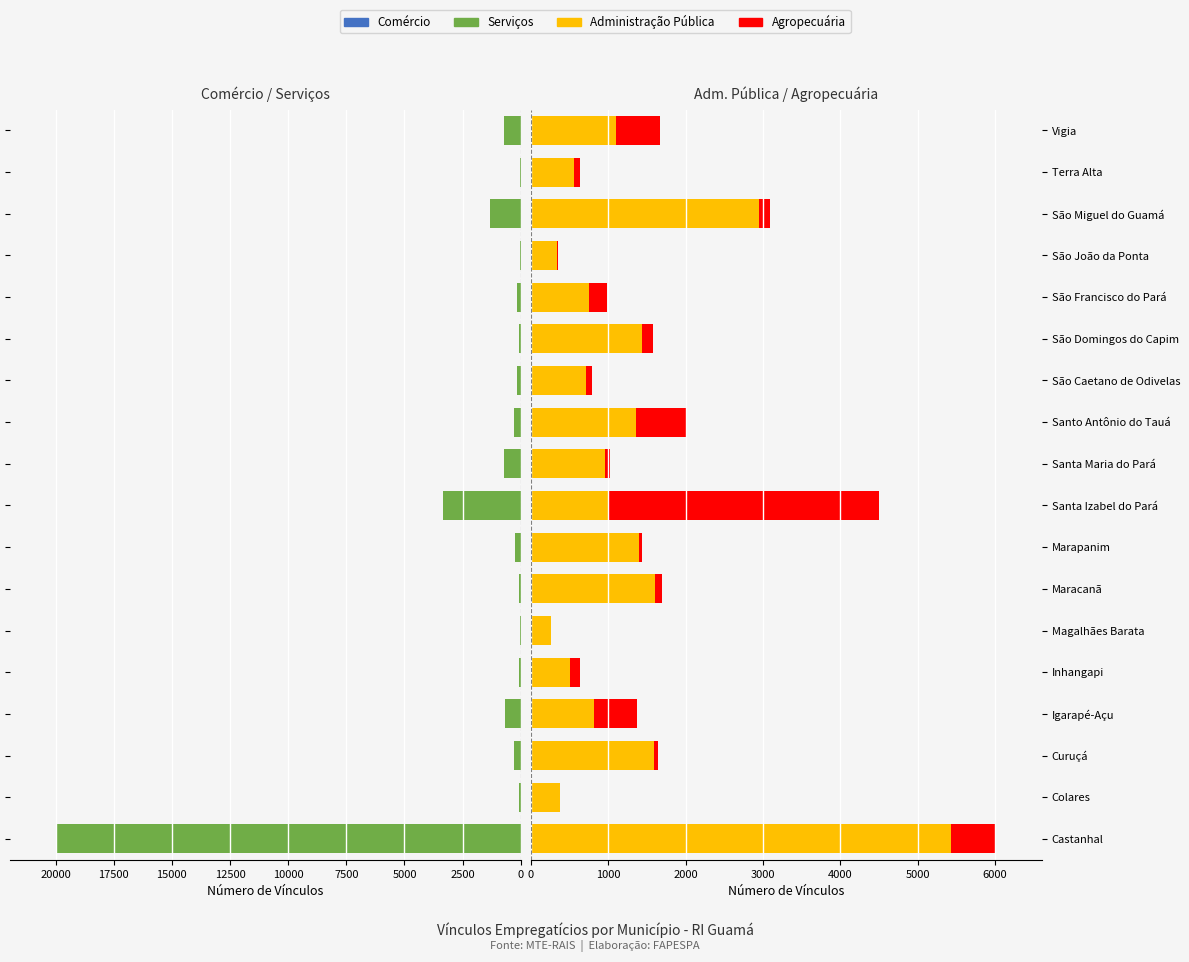

Between Inhangapi and Santa Izabel do Pará, which series saw the biggest shift?

Agropecuária